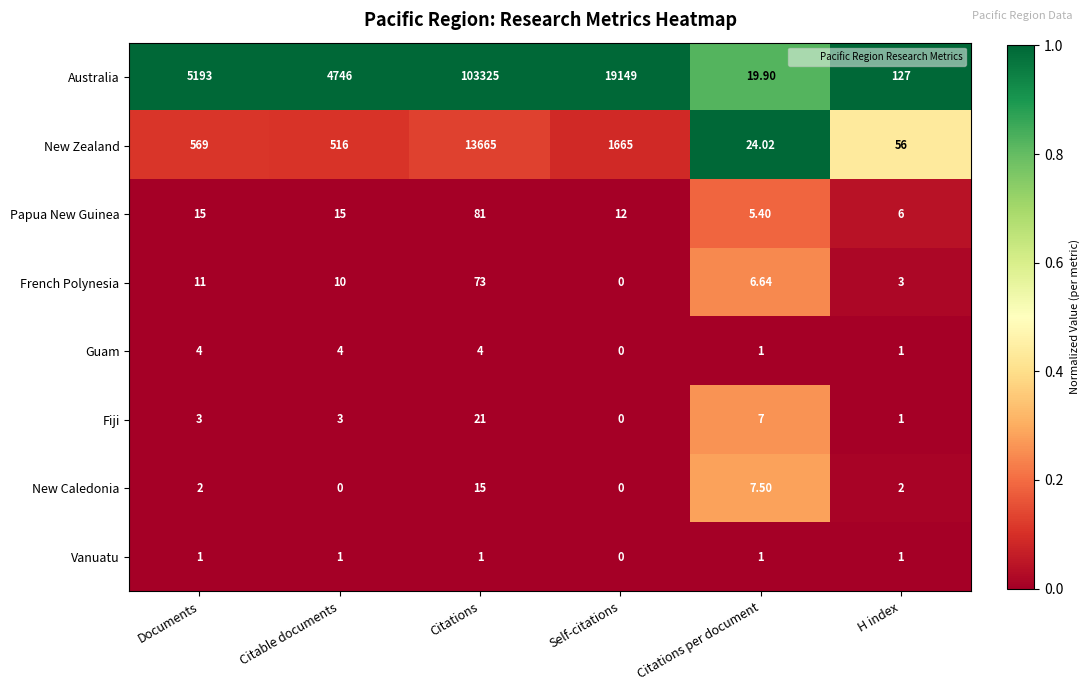

At which label is New Caledonia closest to 7?

Citations per document